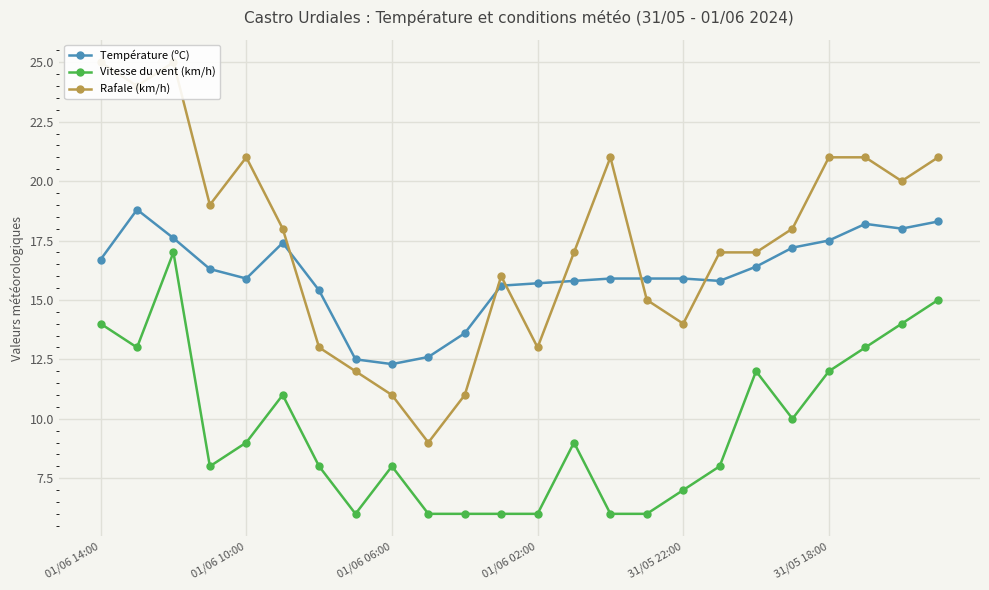

The value of Vitesse du vent (km/h) at 01/06 10:00 is 9.0. True or false?

True